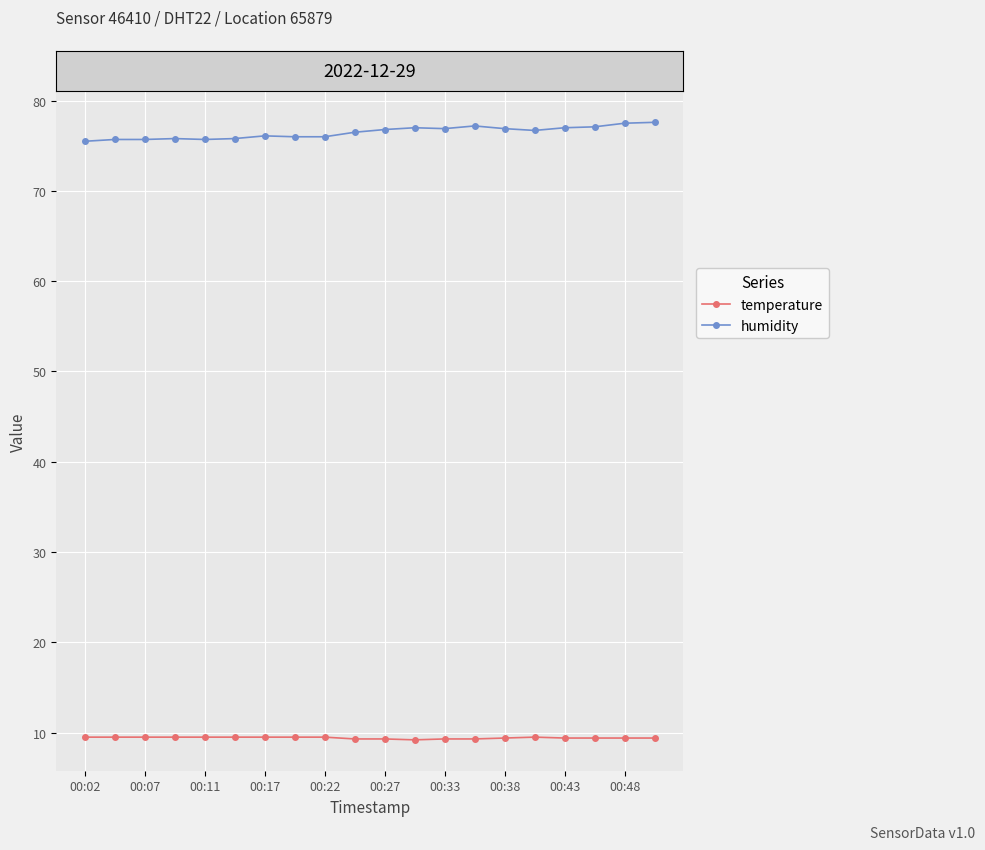

Rank the series by their maximum value, from highest to lowest.

humidity, temperature